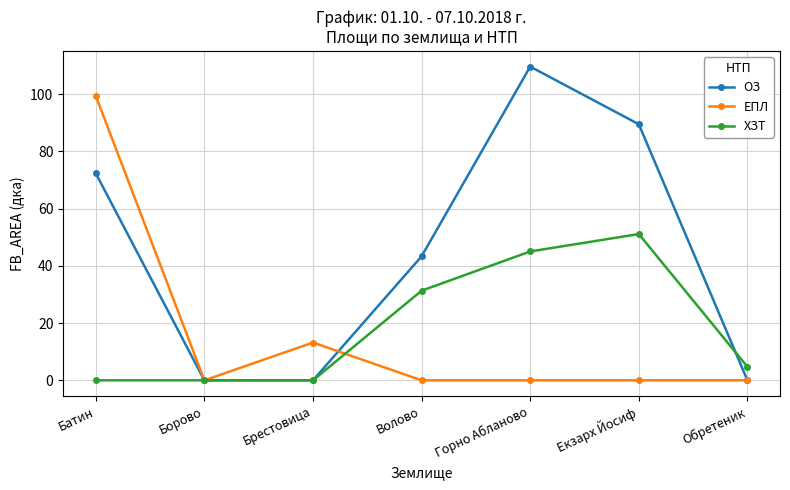

What position from the left is Обретеник?

7